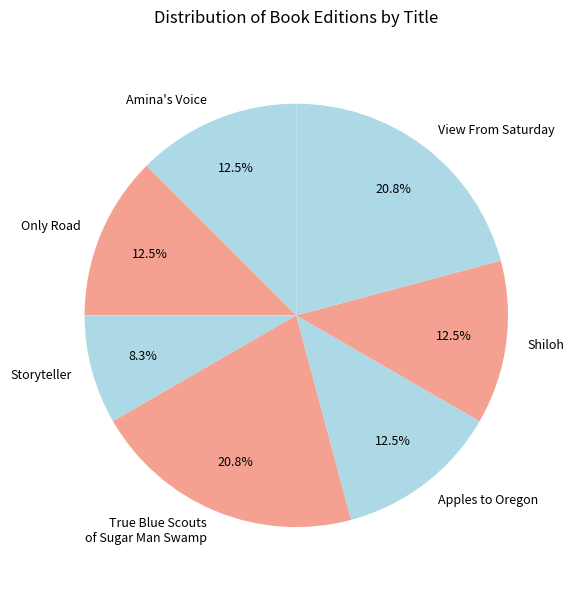

Which category has the smallest portion of the pie?

Storyteller